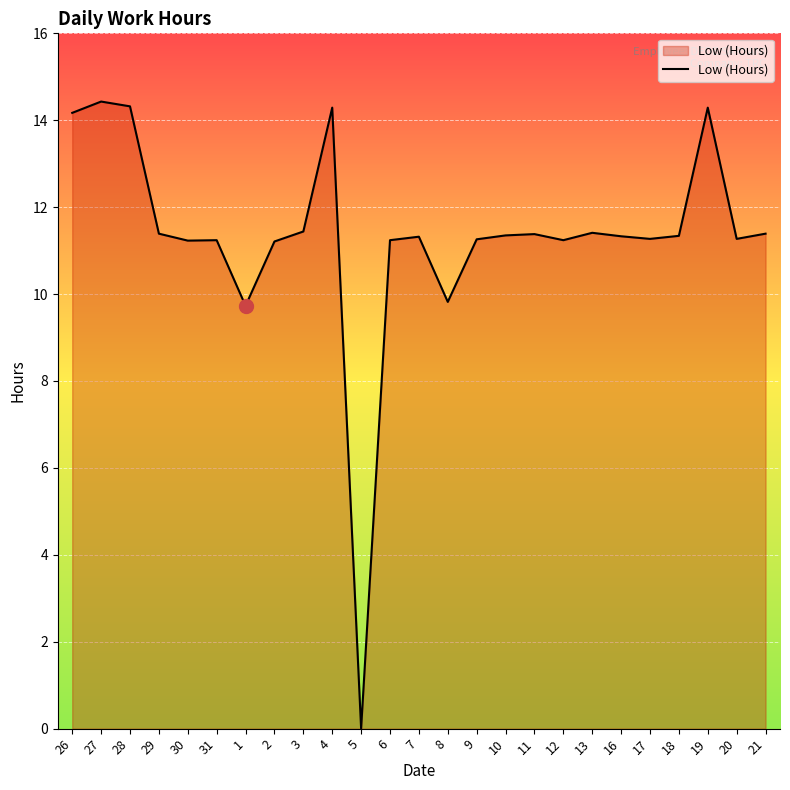

What is the sum of the values at 1 and 2?

20.9